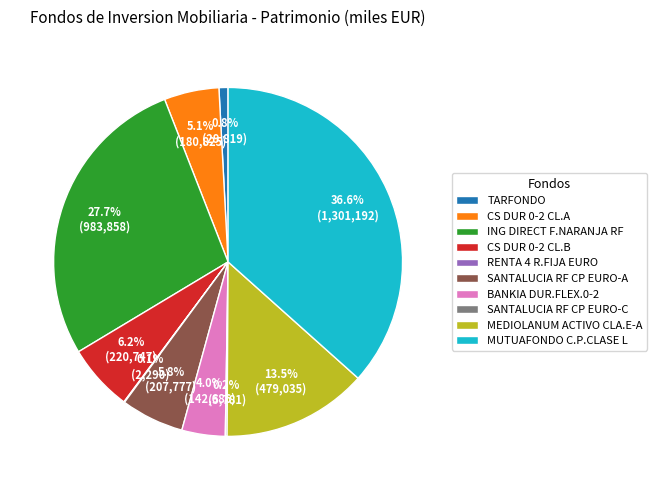

What is the largest slice in the pie chart?

MUTUAFONDO C.P.CLASE L